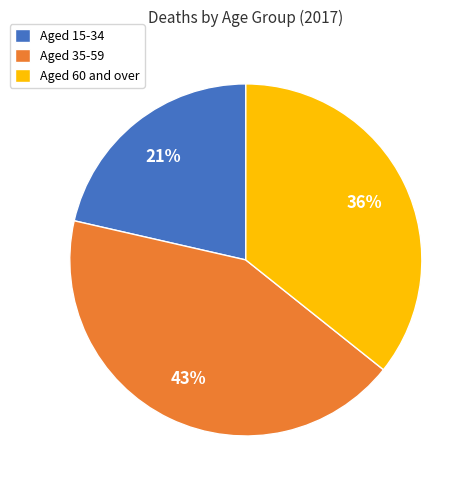

Which has a higher value, Aged 60 and over or Aged 35-59?

Aged 35-59